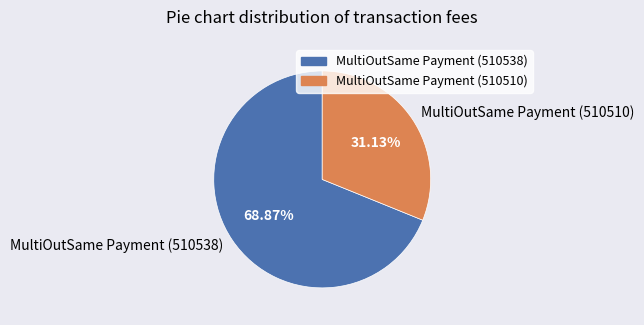

To the nearest percent, what portion does MultiOutSame Payment (510538) represent?

69%